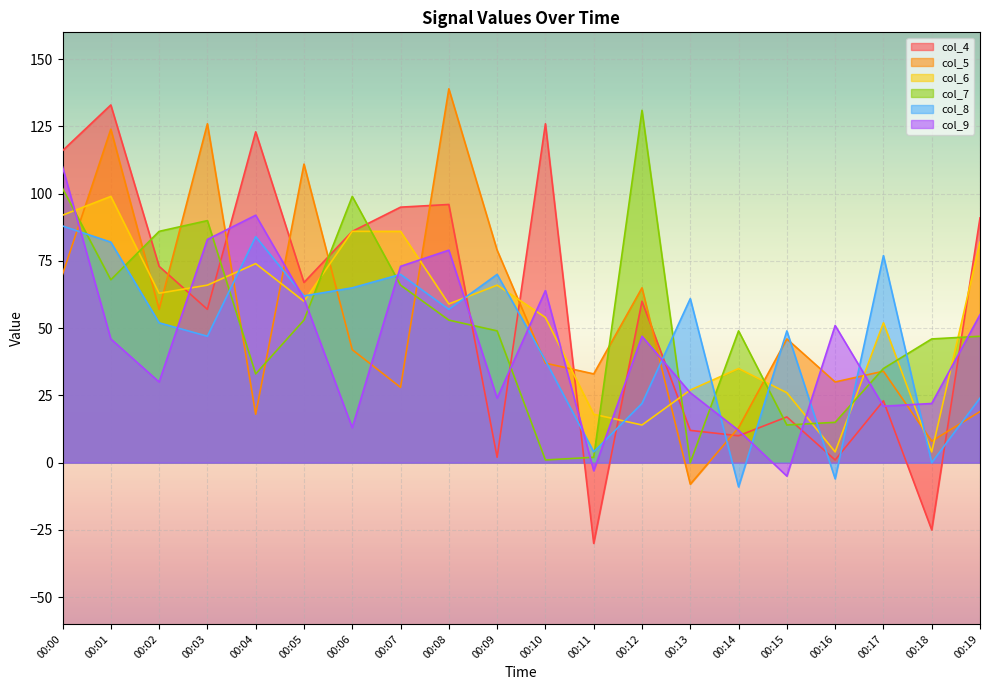

After their last crossing, which series has the higher values: col_7 or col_9?

col_9